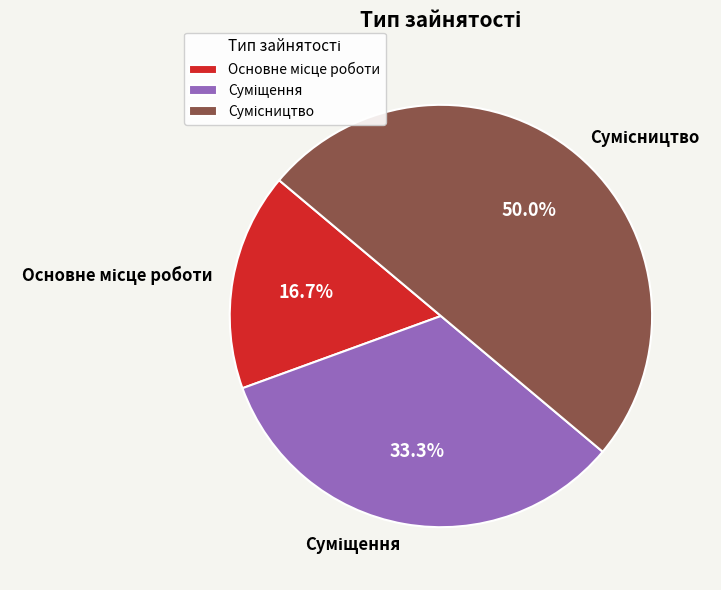

How much of the chart is everything except Основне місце роботи?

83.3%